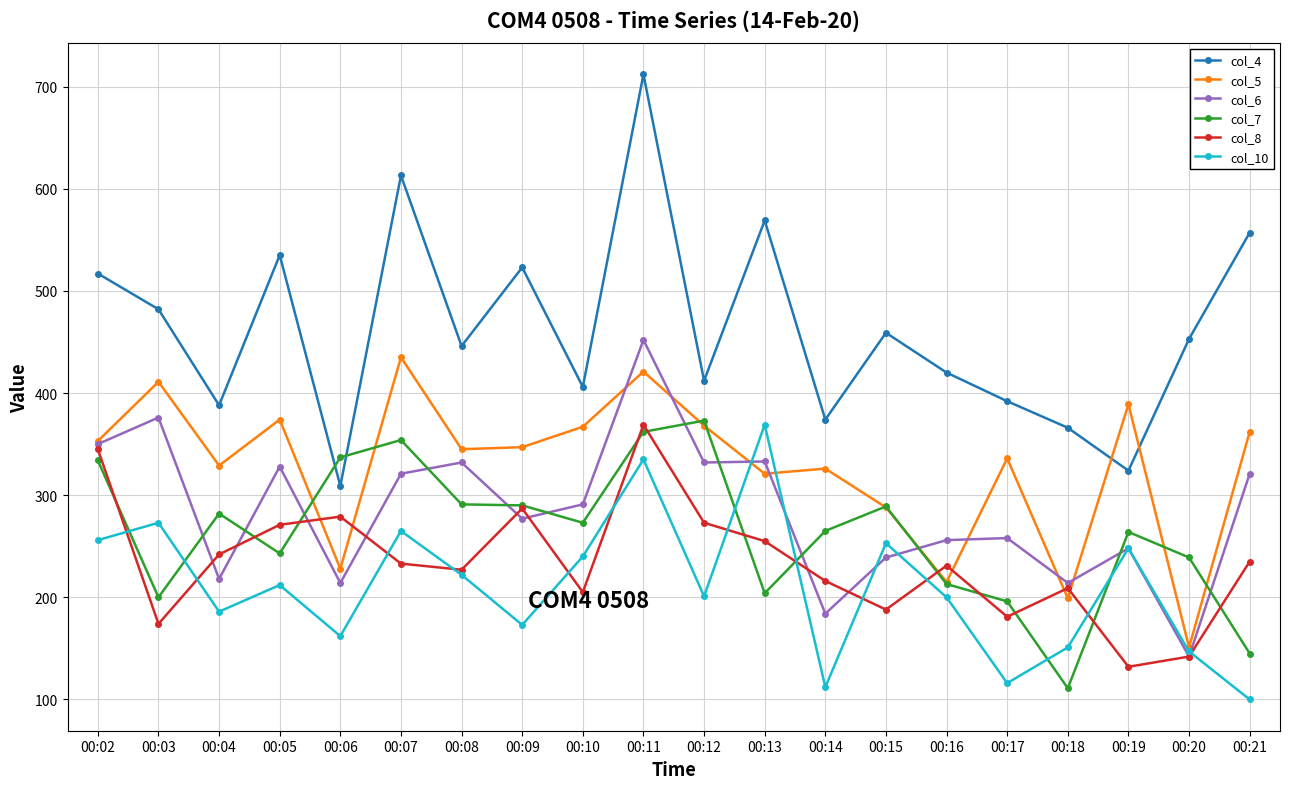

Which label corresponds to the largest value in the chart?

00:11